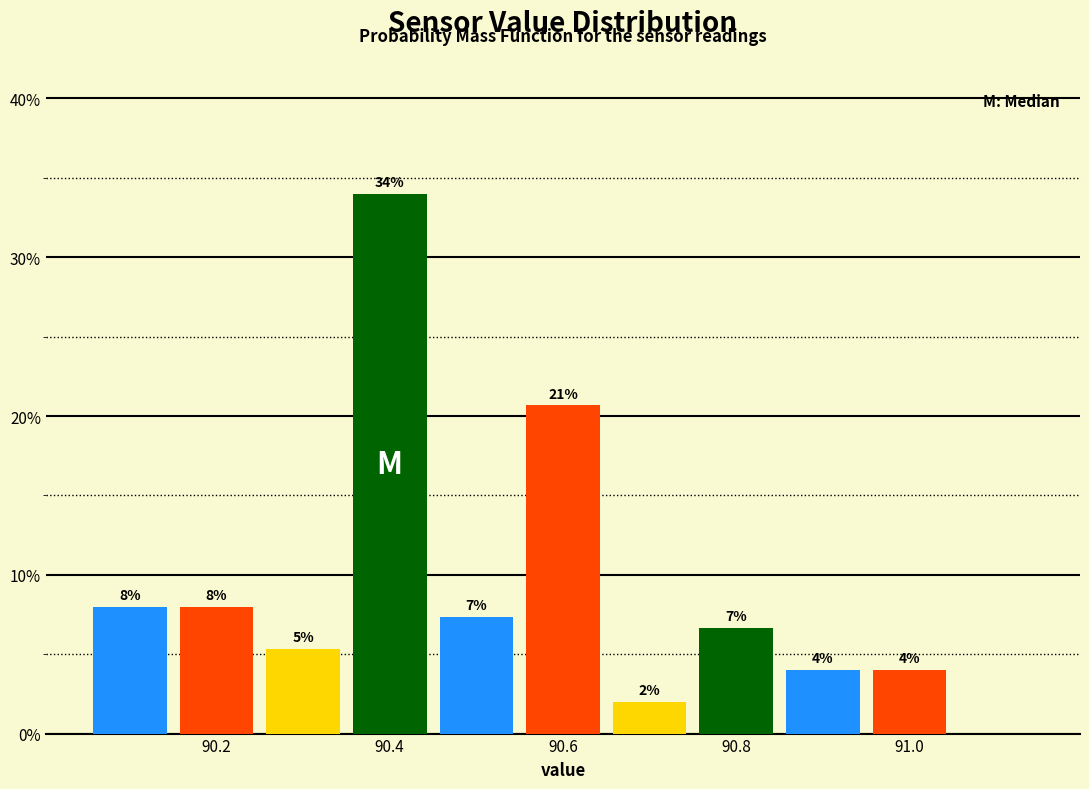

Which range on the x-axis has the tallest bar?

90.35 to 90.45